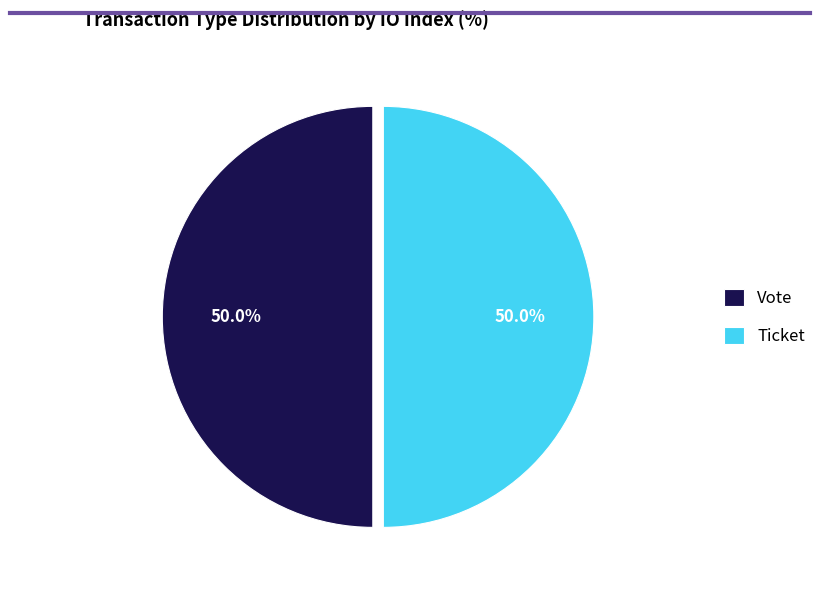

Approximately how many times larger is the value at Vote compared to Ticket?

1.0